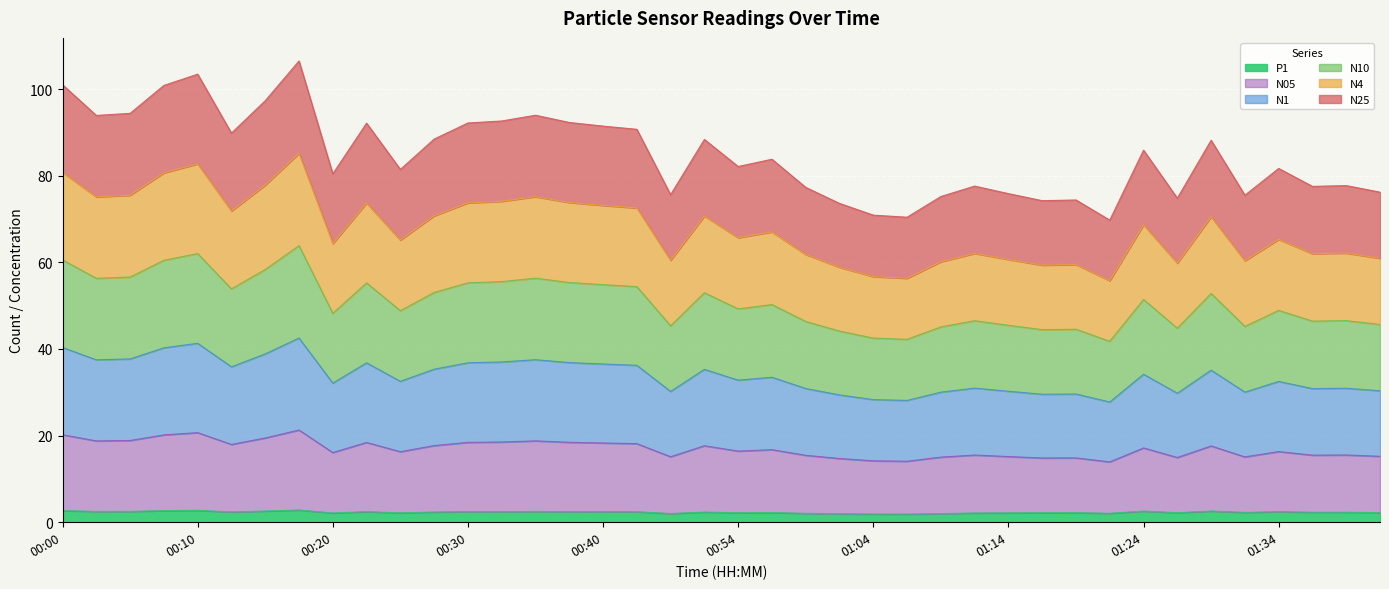

What is the total value across all series at 00:00?

101.0